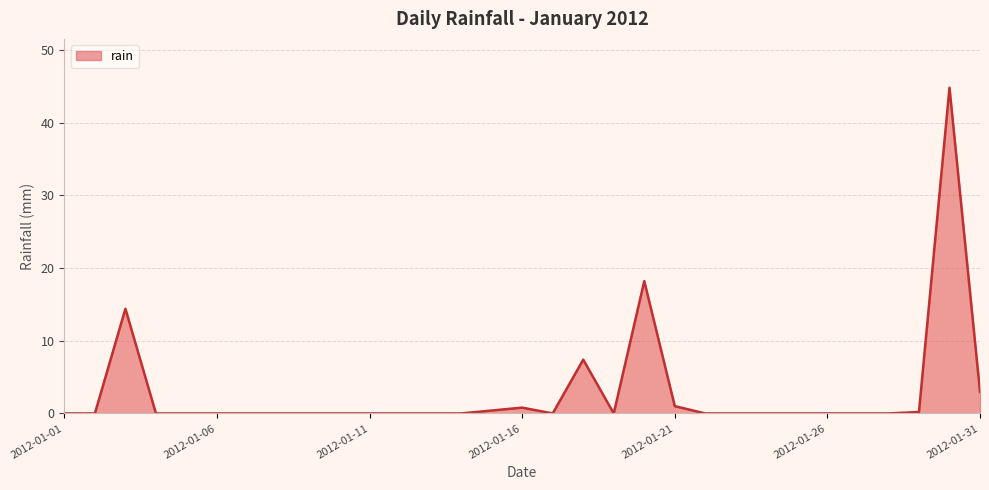

What is the difference between the maximum and minimum values?

44.8